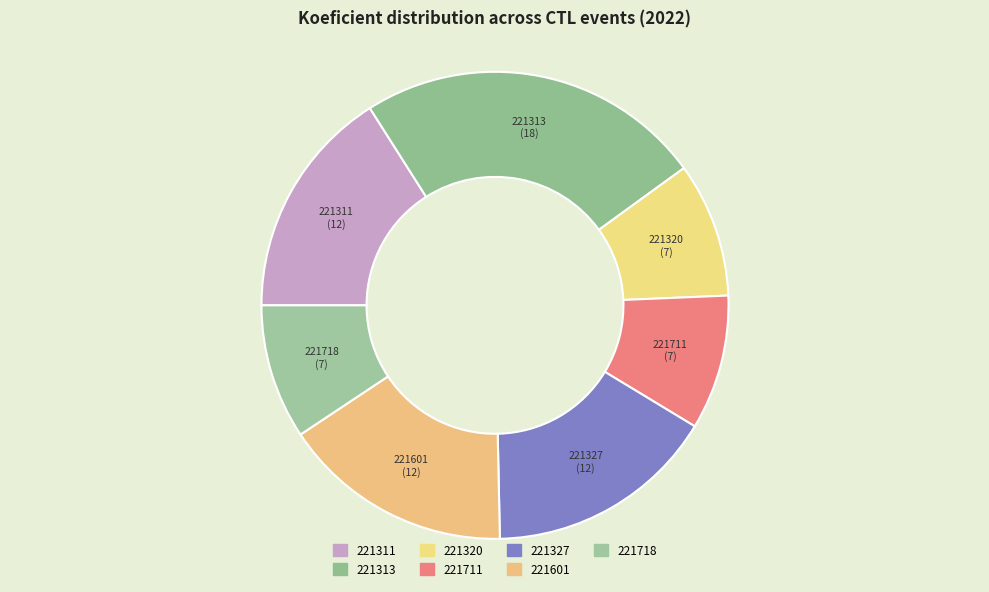

Is there a majority slice in this chart?

No